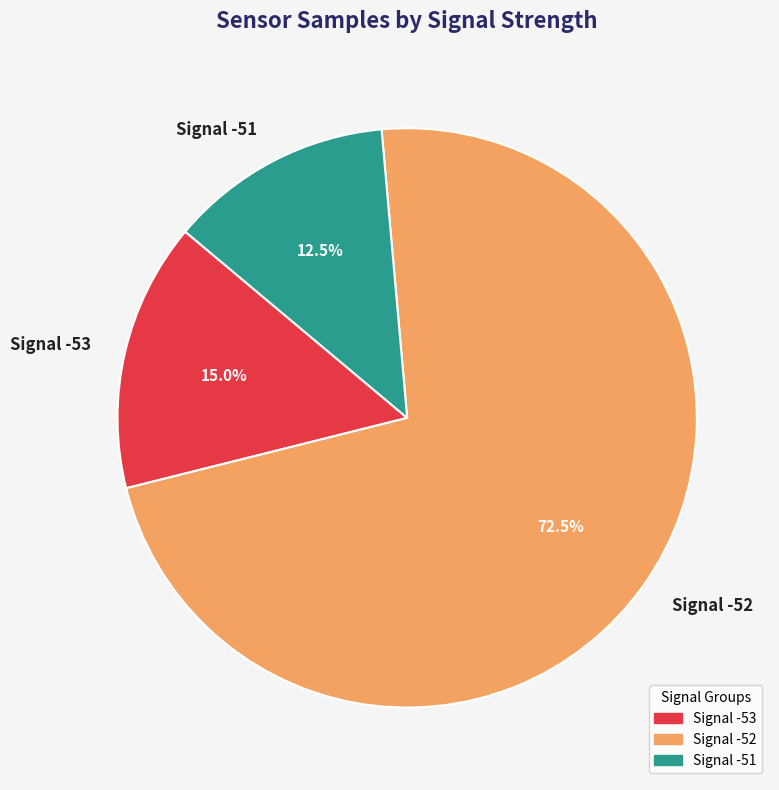

Is the sum of Signal -53 and Signal -52 greater than half?

Yes